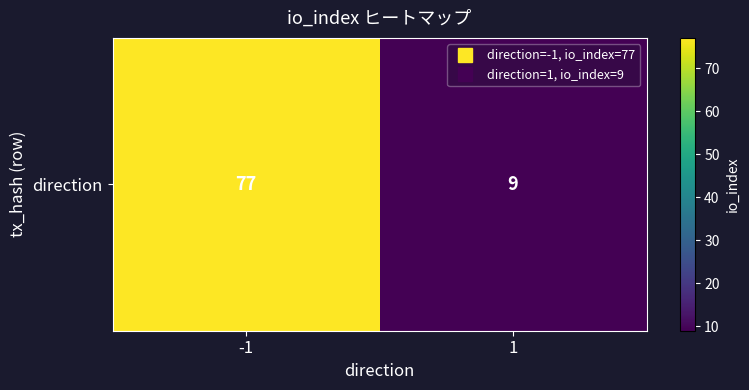

What is the approximate value at -1, to the nearest 5?

75